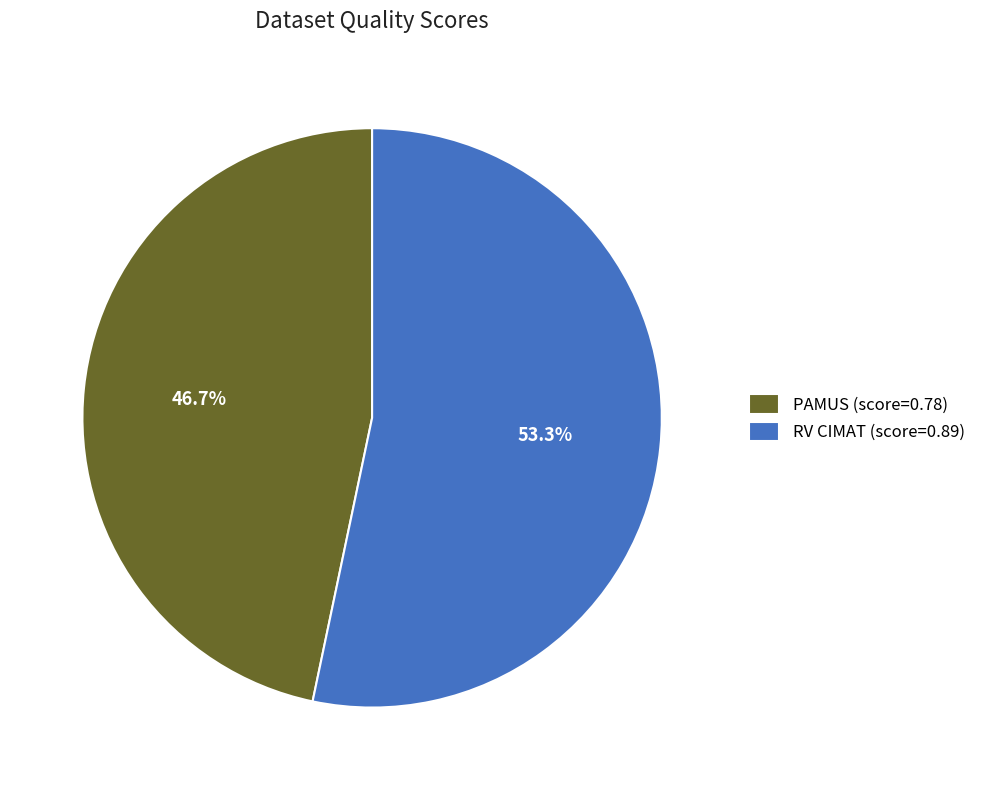

How many slices are in this pie chart?

2